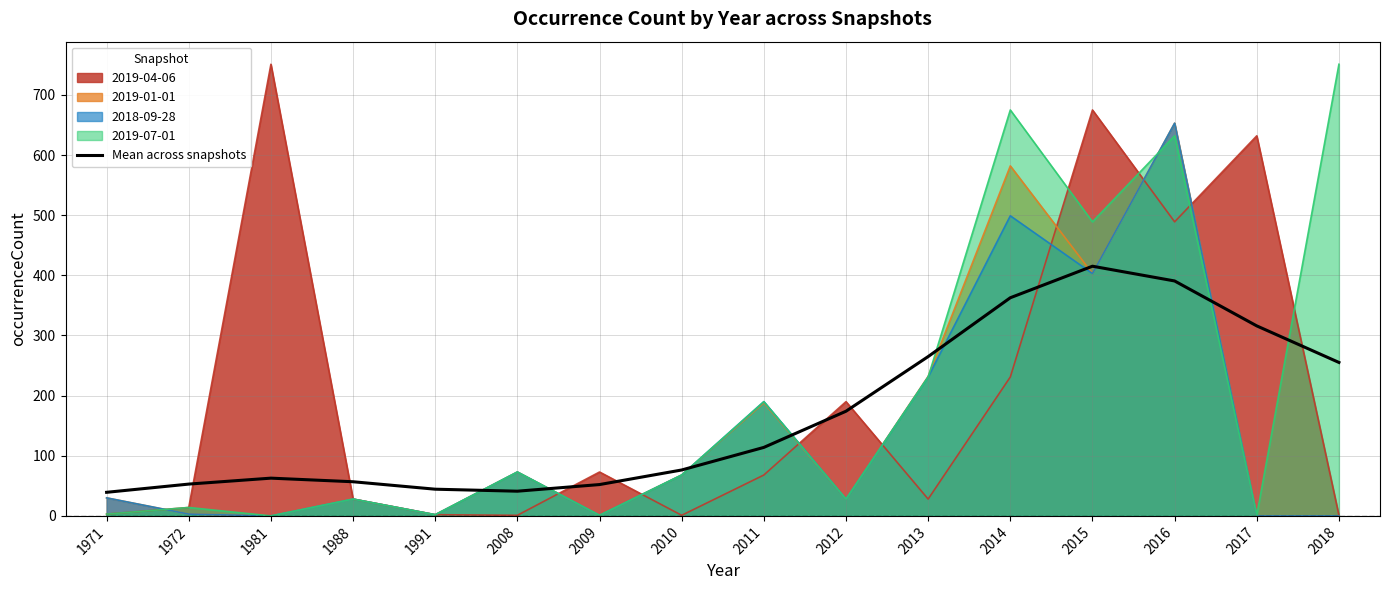

What is the approximate value at 1988?

56.8